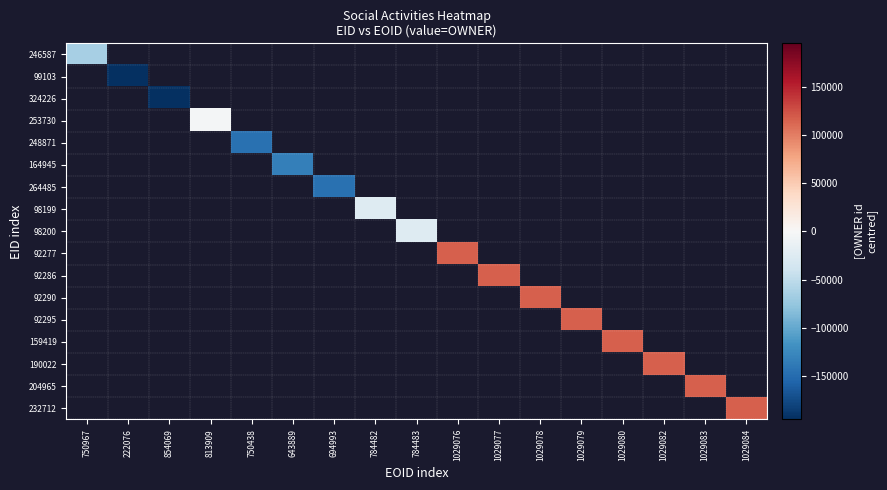

What is the greatest value displayed?

116876.7